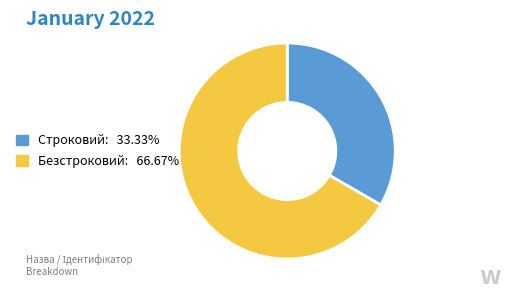

Do Строковий and Безстроковий together represent more than half of the pie?

Yes